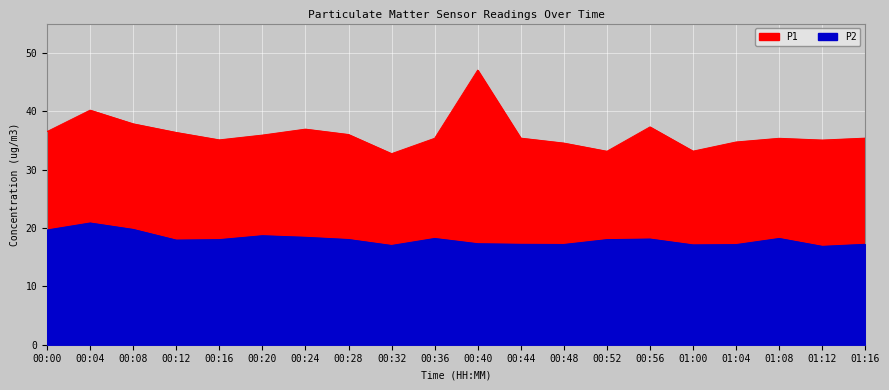

What position from the left is 00:12?

4